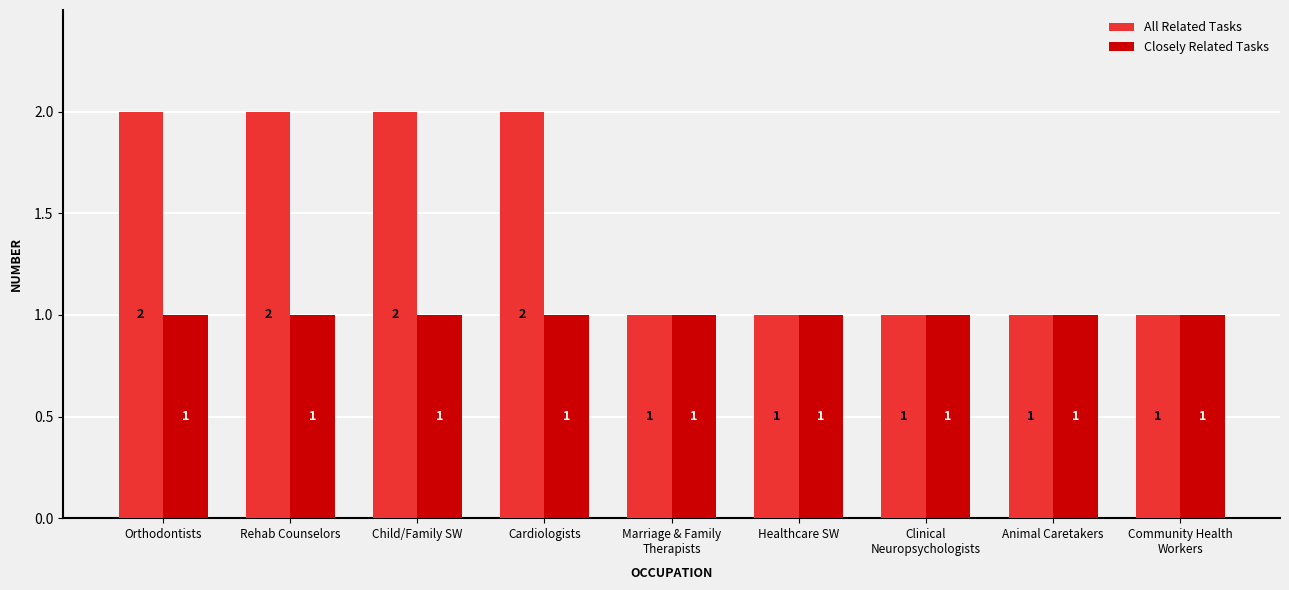

How many groups of bars are there?

9